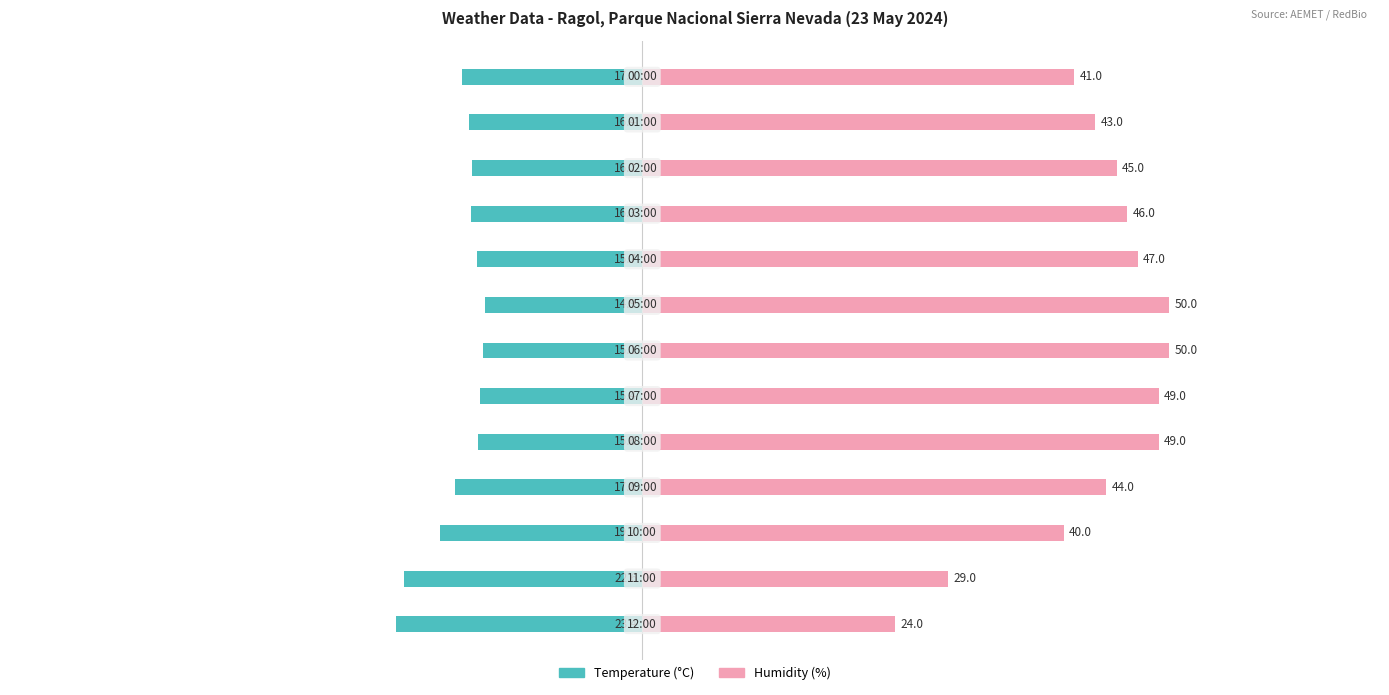

At which category does the chart reach its peak across all series?

6